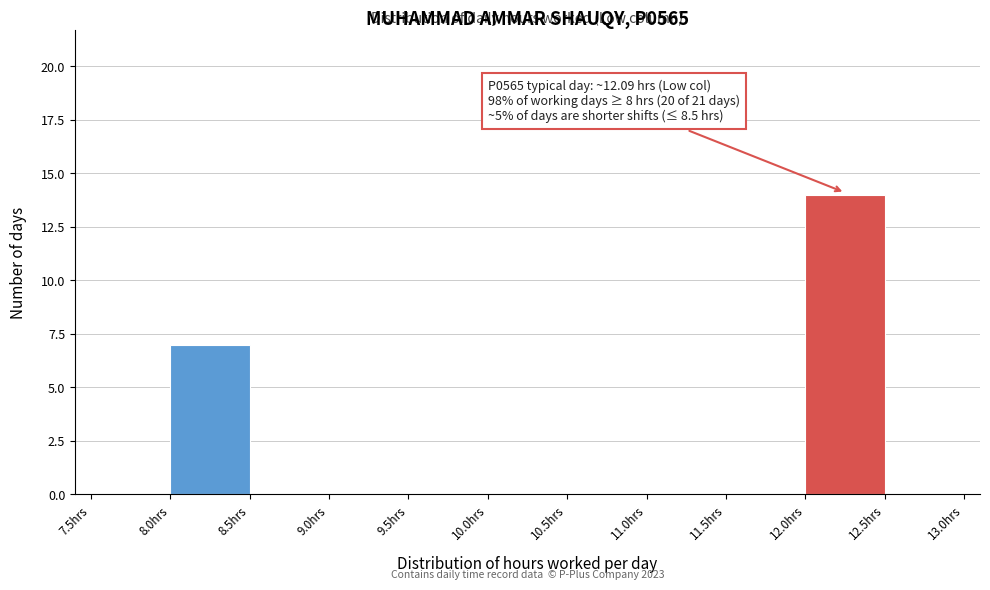

Which range on the x-axis has the tallest bar?

12.0 to 12.5